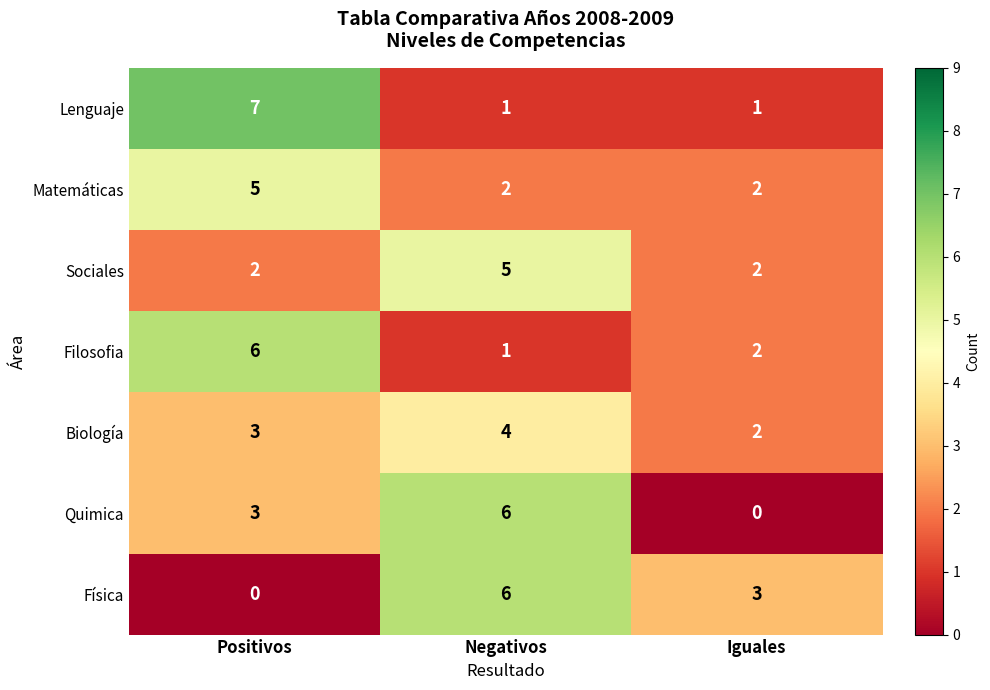

Where is Filosofia nearest to the value 3?

Iguales